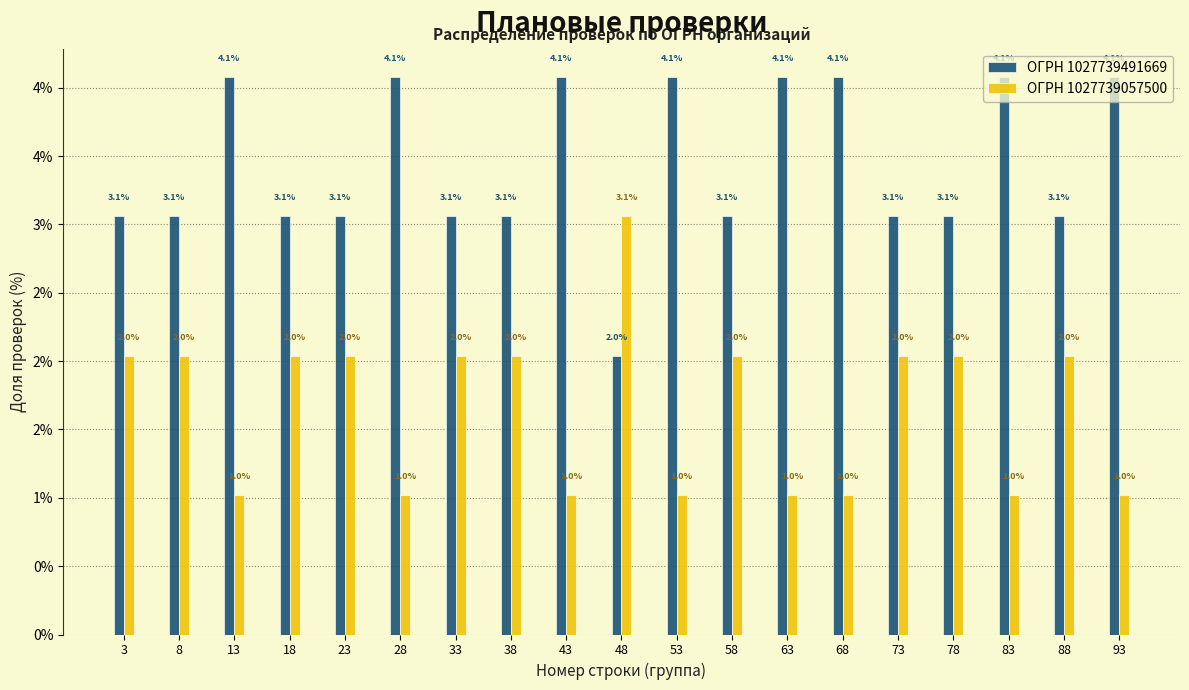

What are all the series names shown in the legend?

ОГРН 1027739491669, ОГРН 1027739057500